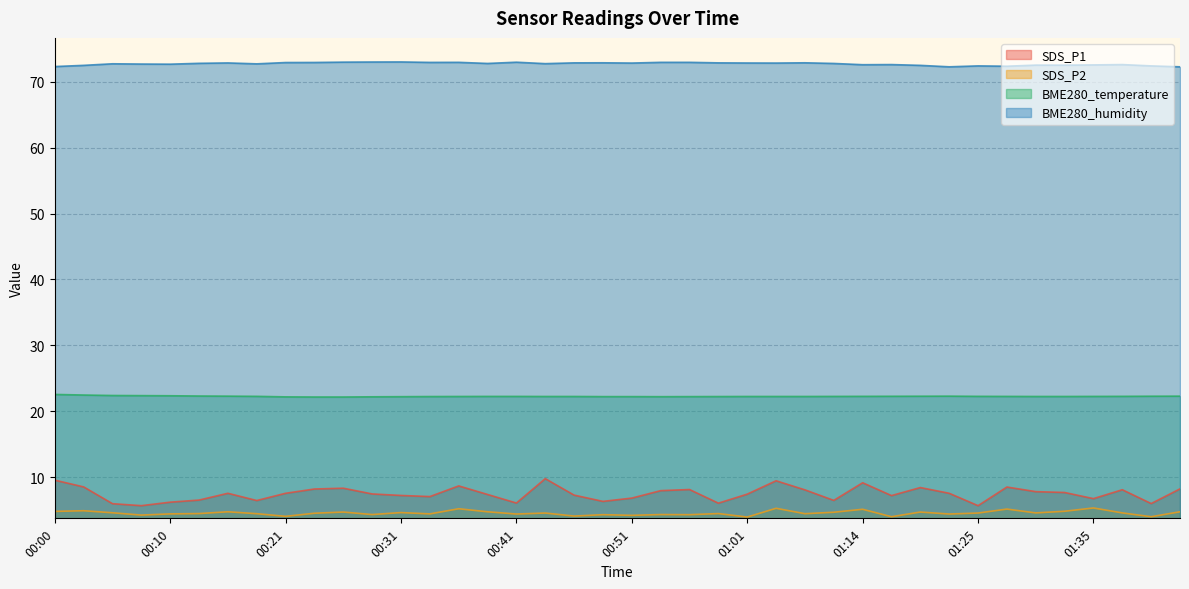

Reading left to right, transcribe all the data shown in this chart.

SDS_P1: 00:00=9.5	00:02=8.5	00:05=6.0	00:08=5.7	00:10=6.2	00:13=6.5	00:15=7.5	00:18=6.4	00:21=7.5	00:23=8.2	00:26=8.3	00:28=7.4	00:31=7.2	00:33=7.0	00:36=8.7	00:39=7.3	00:41=6.0	00:44=9.8	00:46=7.2	00:49=6.3	00:51=6.8	00:54=7.9	00:56=8.1	00:59=6.0	01:01=7.4	01:04=9.4	01:06=8.1	01:12=6.5	01:14=9.1	01:17=7.2	01:19=8.4	01:22=7.5	01:25=5.7	01:27=8.5	01:30=7.8	01:32=7.7	01:35=6.7	01:37=8.1	01:40=6.0	01:42=8.2
SDS_P2: 00:00=4.8	00:02=4.9	00:05=4.6	00:08=4.2	00:10=4.4	00:13=4.5	00:15=4.7	00:18=4.4	00:21=4.0	00:23=4.5	00:26=4.7	00:28=4.3	00:31=4.6	00:33=4.4	00:36=5.2	00:39=4.7	00:41=4.4	00:44=4.5	00:46=4.1	00:49=4.3	00:51=4.2	00:54=4.3	00:56=4.3	00:59=4.5	01:01=3.9	01:04=5.2	01:06=4.4	01:12=4.7	01:14=5.1	01:17=4.0	01:19=4.7	01:22=4.4	01:25=4.5	01:27=5.1	01:30=4.5	01:32=4.8	01:35=5.3	01:37=4.5	01:40=4.0	01:42=4.7
BME280_temperature: 00:00=22.5	00:02=22.4	00:05=22.4	00:08=22.4	00:10=22.3	00:13=22.3	00:15=22.3	00:18=22.2	00:21=22.2	00:23=22.1	00:26=22.1	00:28=22.2	00:31=22.2	00:33=22.2	00:36=22.2	00:39=22.2	00:41=22.2	00:44=22.2	00:46=22.2	00:49=22.2	00:51=22.2	00:54=22.2	00:56=22.2	00:59=22.2	01:01=22.2	01:04=22.2	01:06=22.2	01:12=22.2	01:14=22.2	01:17=22.3	01:19=22.3	01:22=22.3	01:25=22.2	01:27=22.2	01:30=22.2	01:32=22.2	01:35=22.2	01:37=22.2	01:40=22.3	01:42=22.3
BME280_humidity: 00:00=72.3	00:02=72.5	00:05=72.8	00:08=72.7	00:10=72.7	00:13=72.8	00:15=72.9	00:18=72.7	00:21=72.9	00:23=73.0	00:26=73.0	00:28=73.0	00:31=73.0	00:33=73.0	00:36=73.0	00:39=72.8	00:41=73.0	00:44=72.8	00:46=72.9	00:49=72.9	00:51=72.9	00:54=73.0	00:56=73.0	00:59=72.9	01:01=72.9	01:04=72.9	01:06=72.9	01:12=72.8	01:14=72.6	01:17=72.6	01:19=72.5	01:22=72.3	01:25=72.4	01:27=72.4	01:30=72.5	01:32=72.5	01:35=72.6	01:37=72.6	01:40=72.4	01:42=72.3